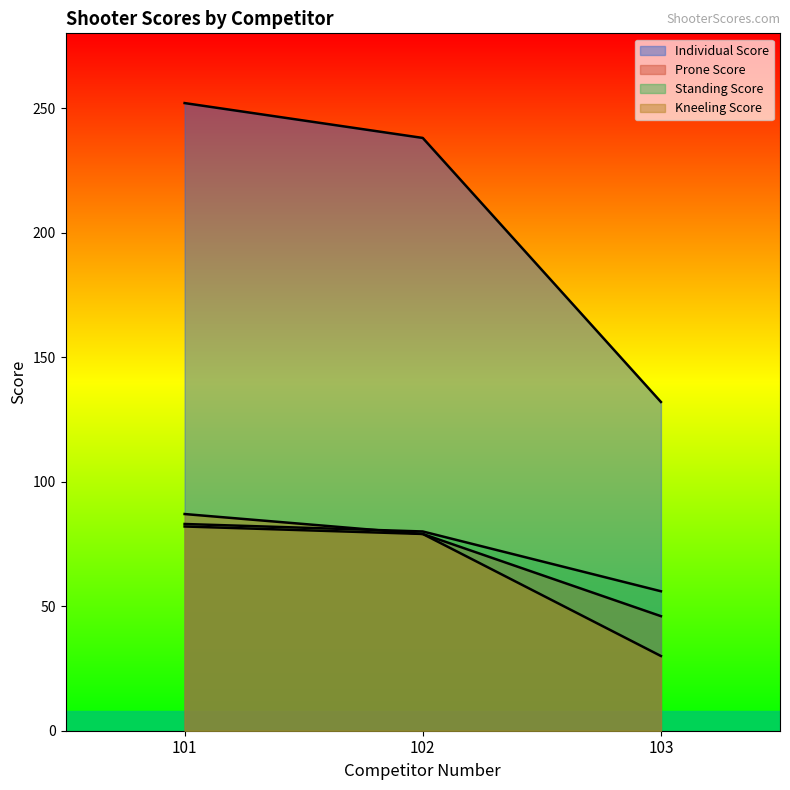

Reading left to right, list all the values displayed in this chart.

Individual Score: 252	238	132
Prone Score: 82	79	46
Standing Score: 83	80	56
Kneeling Score: 87	79	30